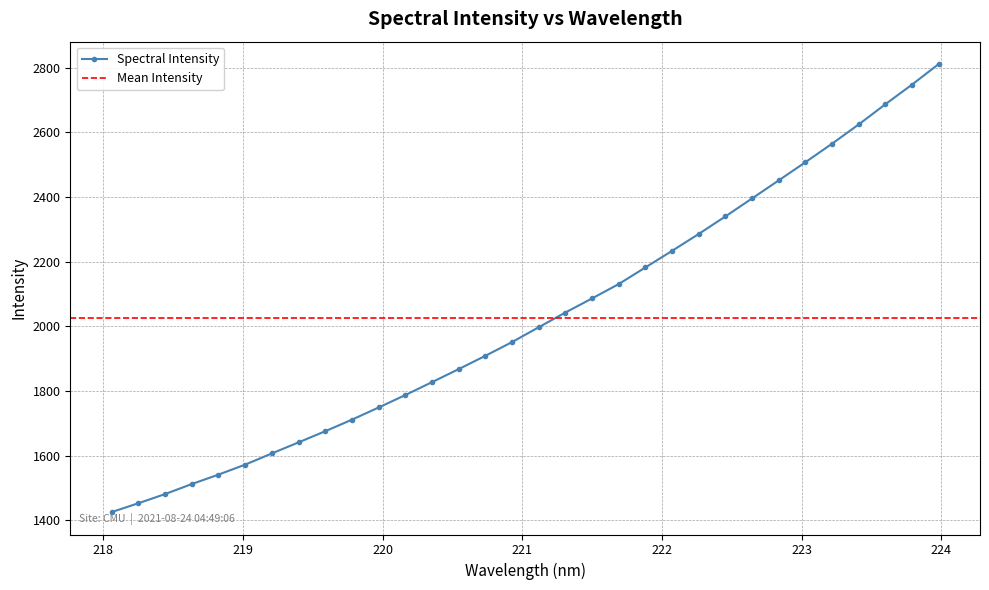

What is the sum of the values at 221.6902 and 220.9264?

4082.2